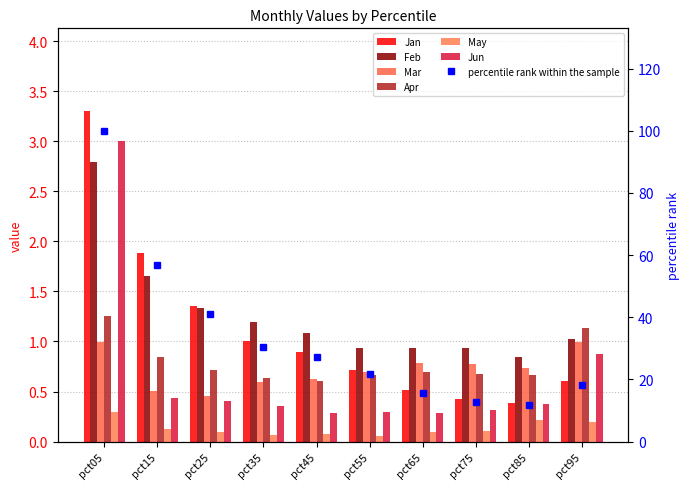

Rank the series by their maximum value, from highest to lowest.

Jan, Jun, Feb, Apr, Mar, May